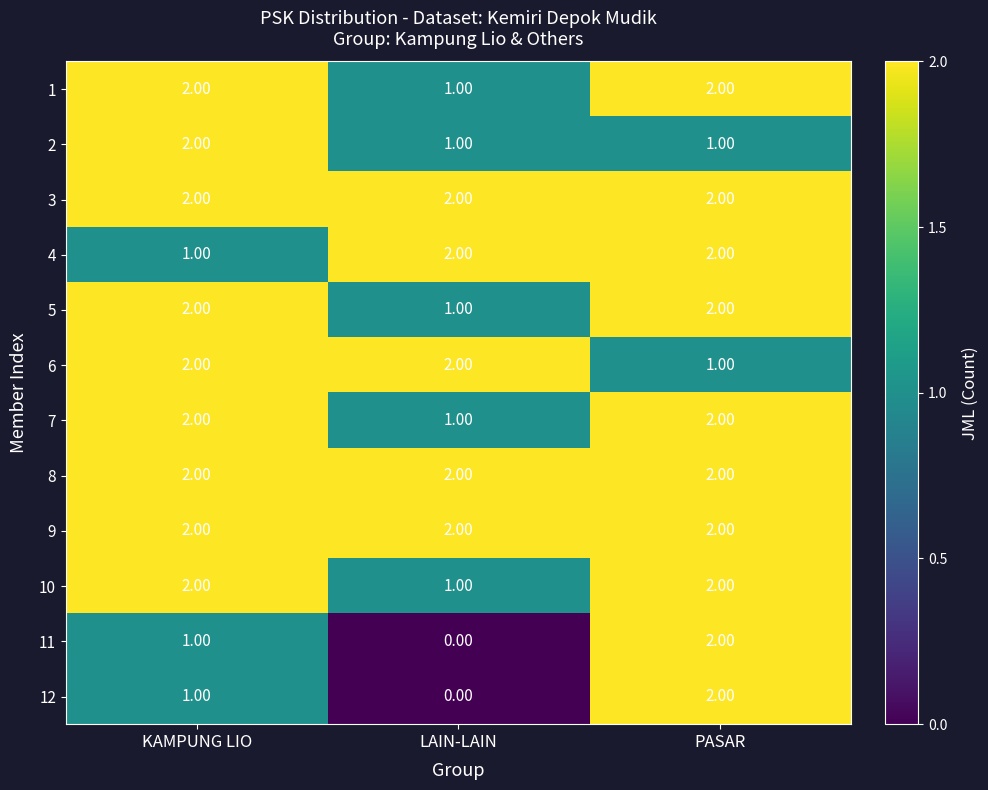

At which label is 4 closest to 1?

KAMPUNG LIO